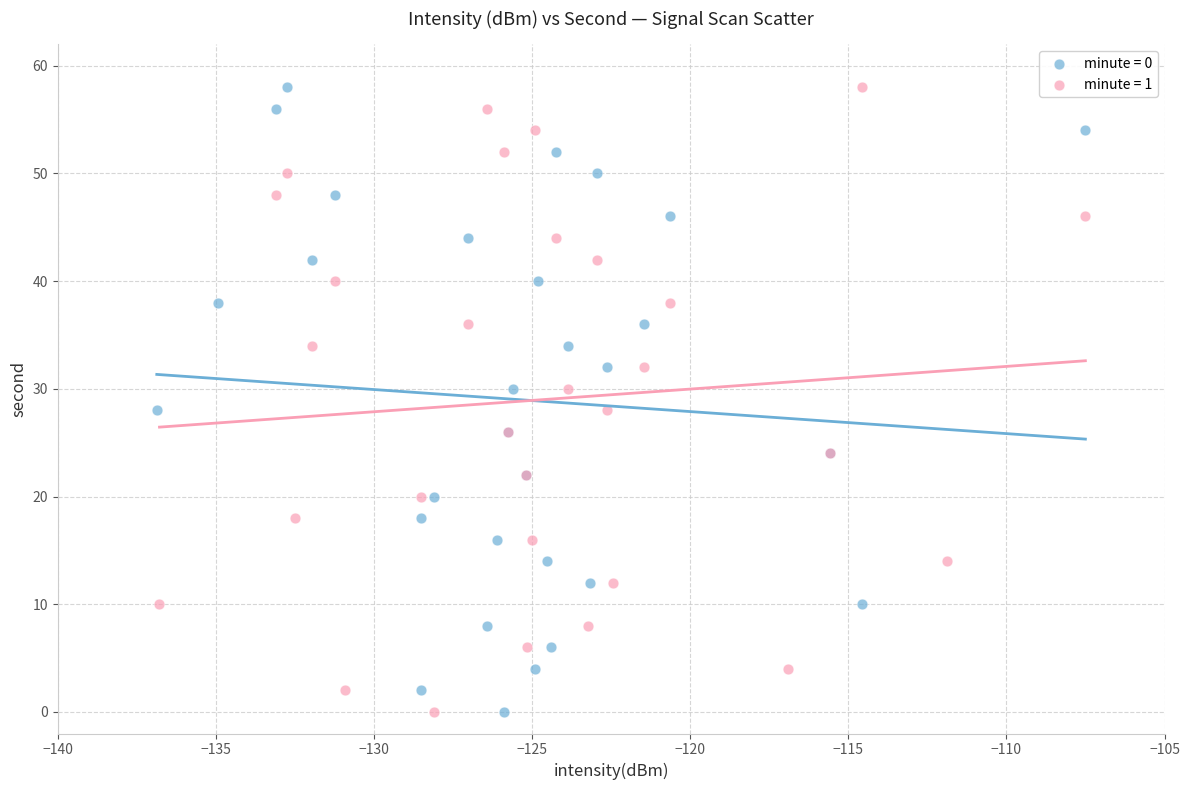

What are all the series names shown in the legend?

minute = 0, minute = 1